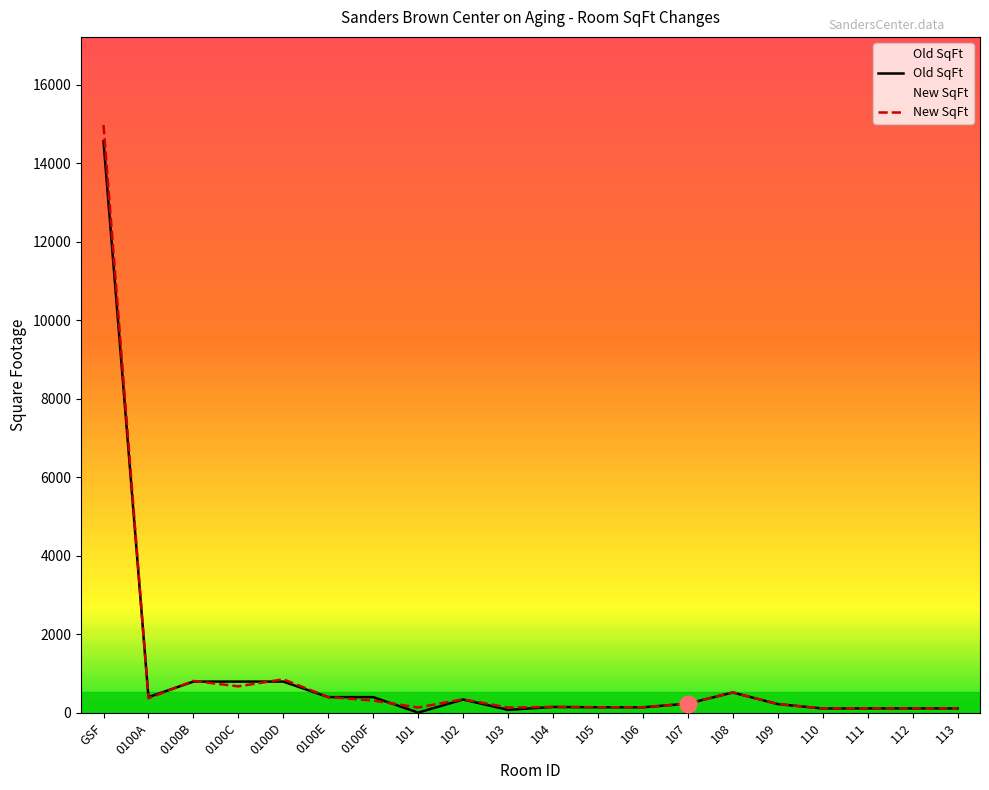

Does the chart have visible grid lines?

No